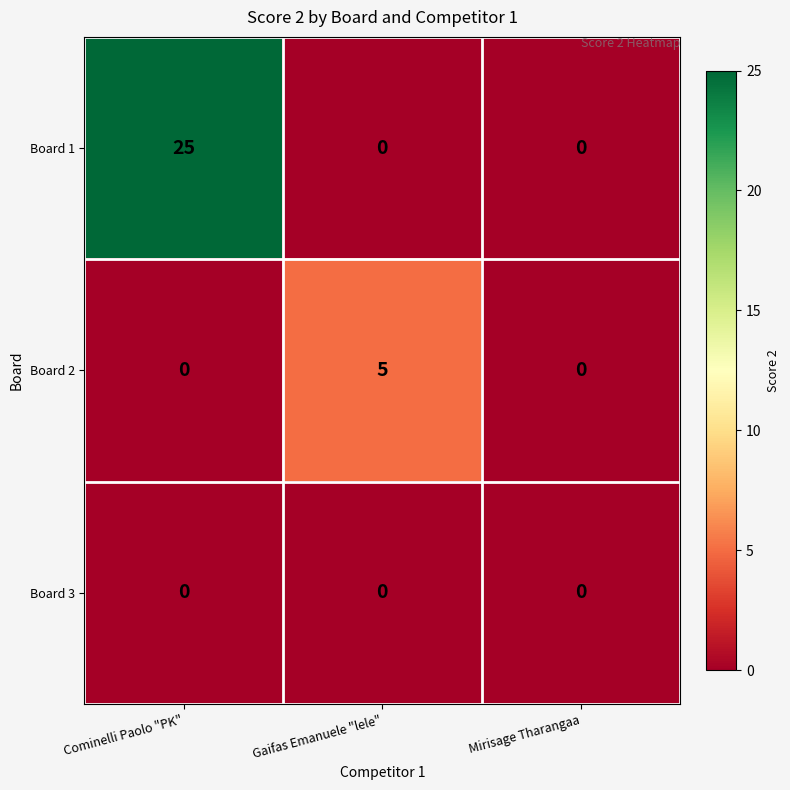

Which series changed the most between Gaifas Emanuele "lele" and Mirisage Tharangaa?

Board 2